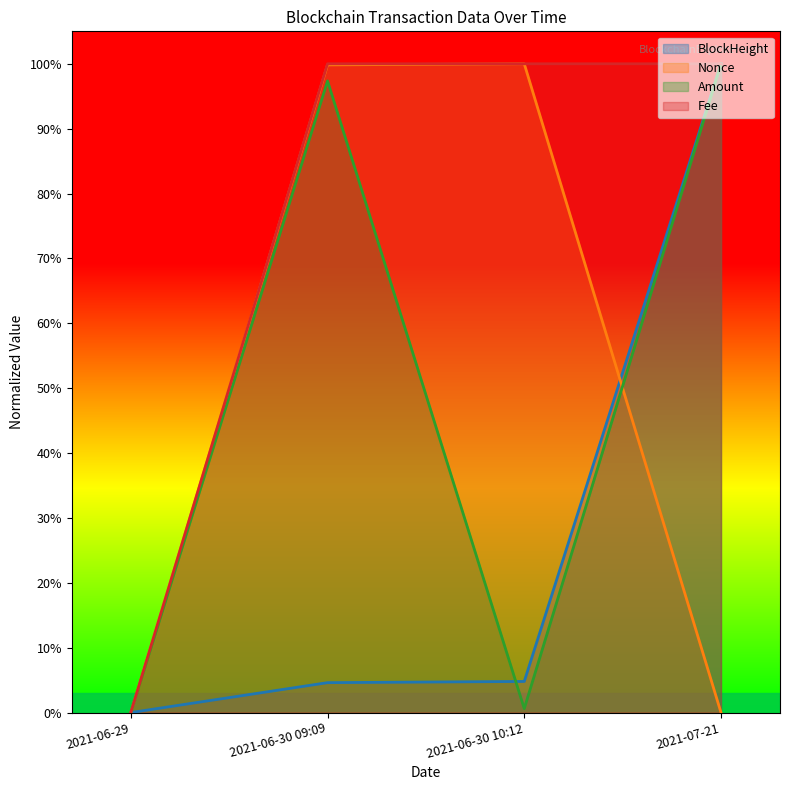

How many data points in Nonce are above 0?

3